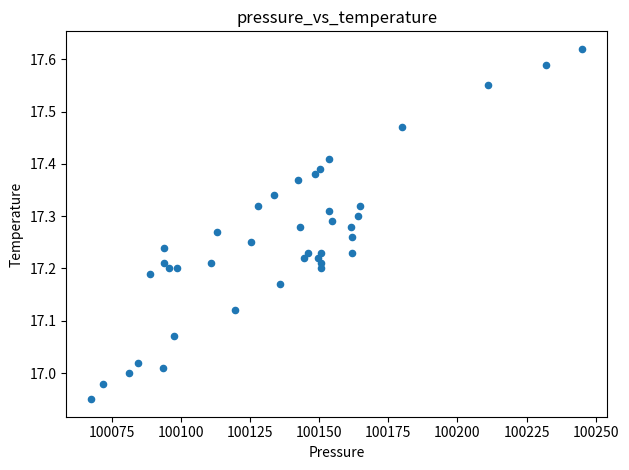

What is the range of X values (max minus min)?

177.6